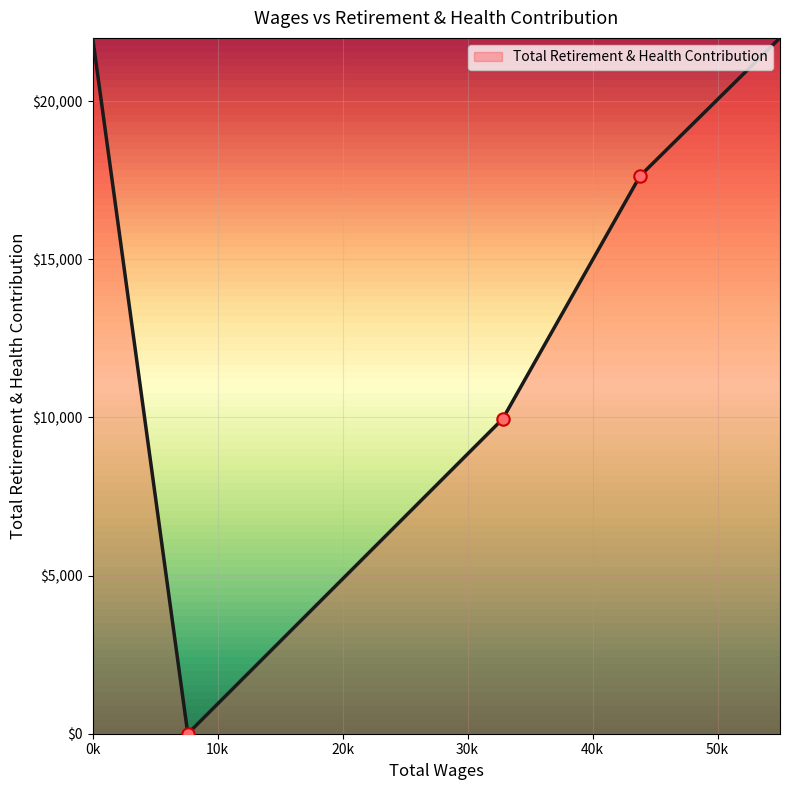

What is the average value?

14318